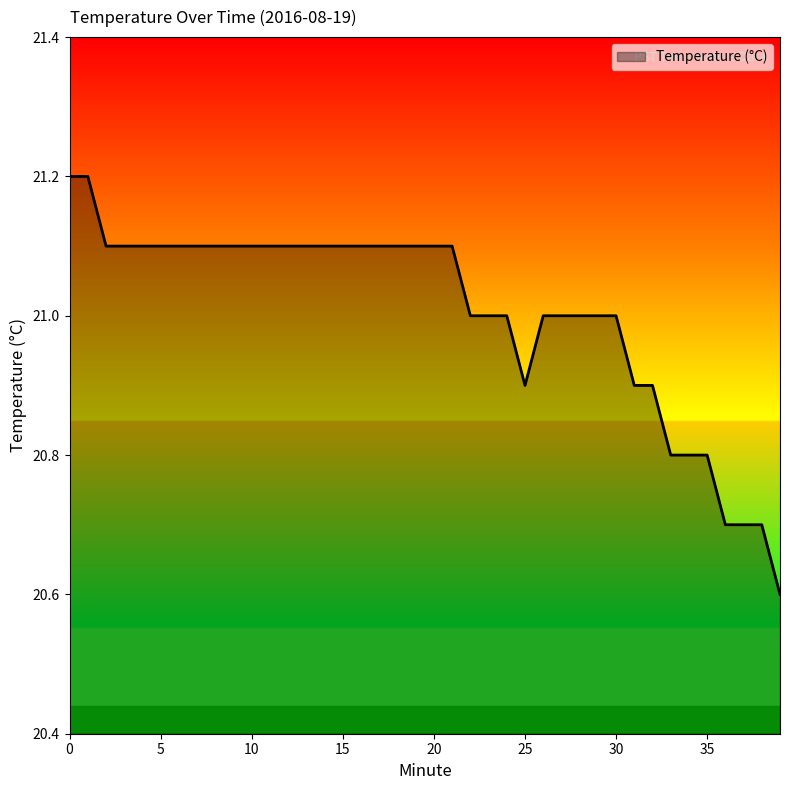

How many lines are shown in the chart?

1